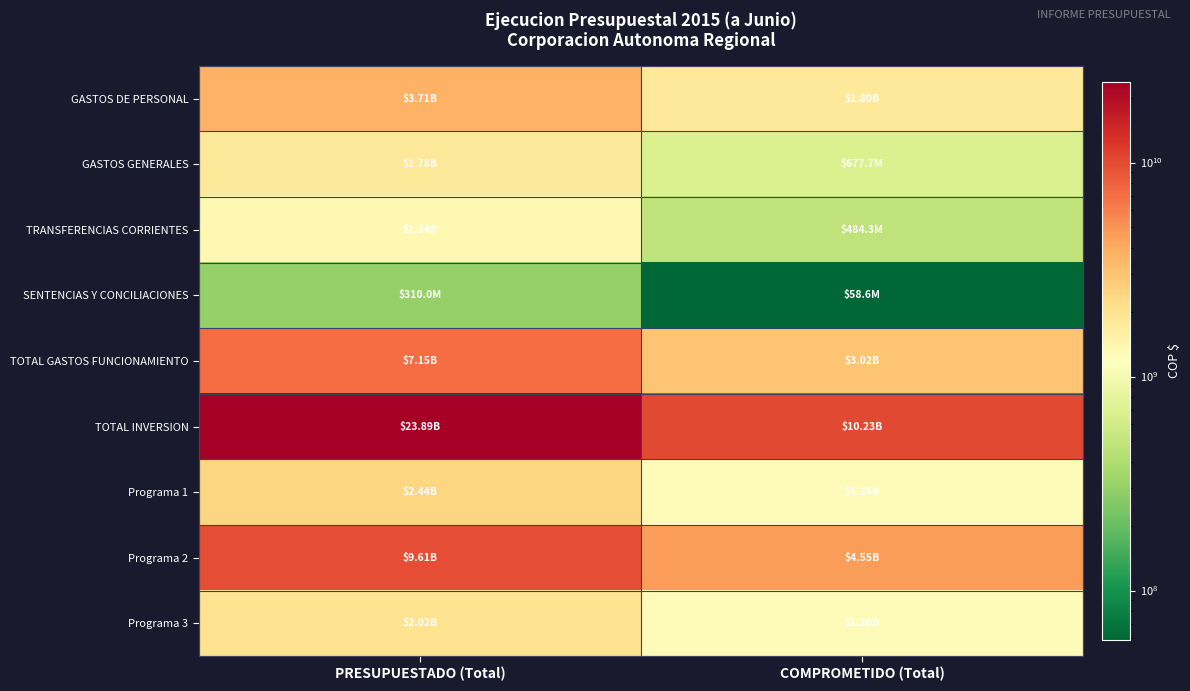

Between PRESUPUESTADO (Total) and COMPROMETIDO (Total), which series saw the biggest shift?

TOTAL INVERSION